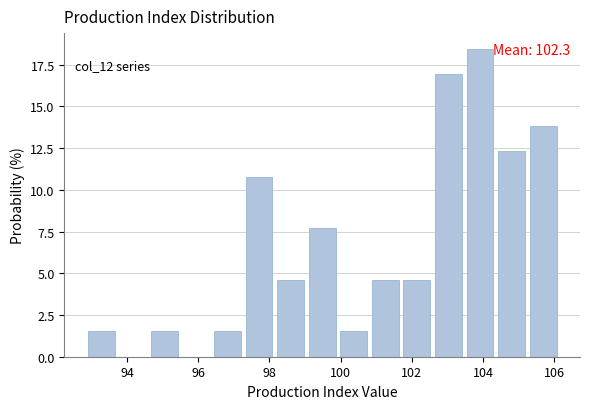

Which range on the x-axis has the tallest bar?

103.6 to 104.4